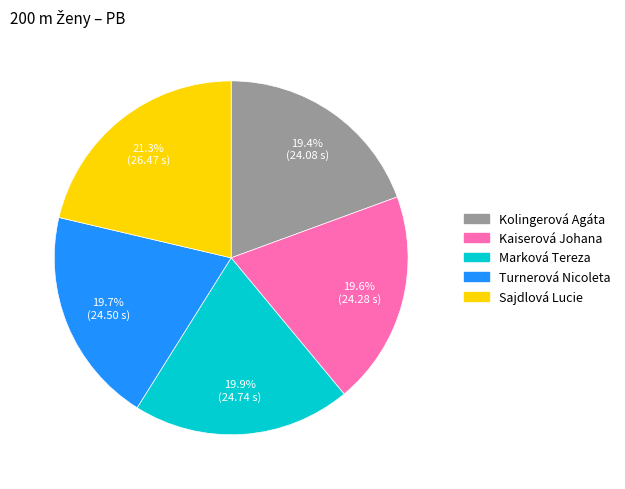

To the nearest percent, what is the combined percentage of Sajdlová Lucie and Kolingerová Agáta?

41%